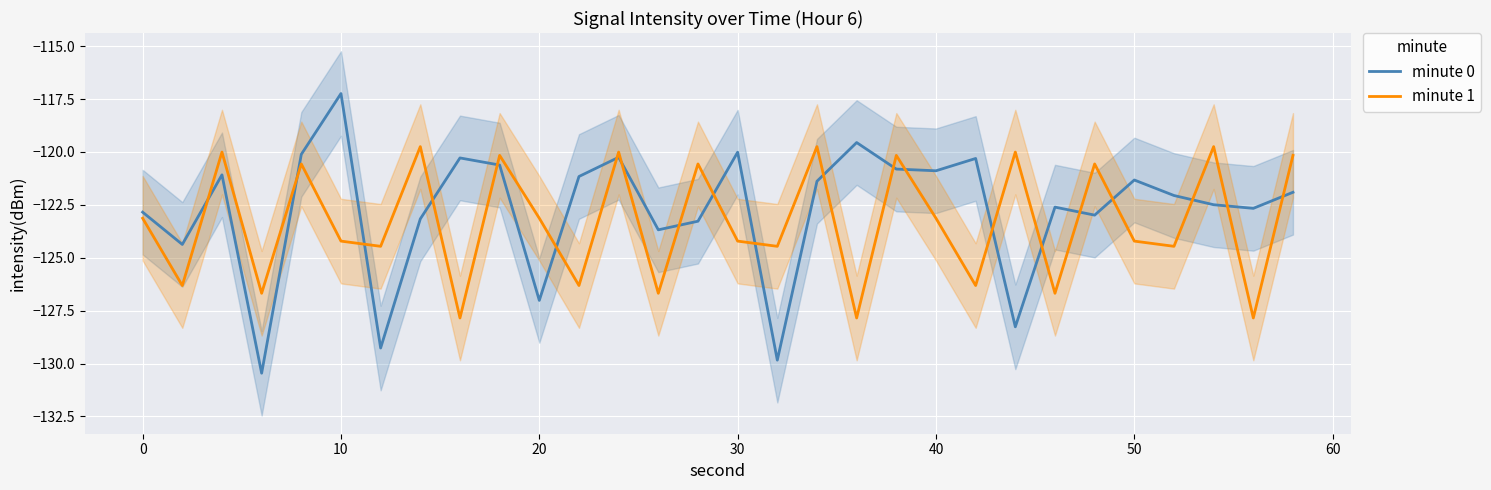

Reading left to right, extract all data points from this chart.

minute 0: -122.8	-124.4	-121.1	-130.5	-120.1	-117.2	-129.3	-123.2	-120.3	-120.6	-127.0	-121.2	-120.3	-123.7	-123.3	-120.0	-129.8	-121.4	-119.6	-120.8	-120.9	-120.3	-128.3	-122.6	-123.0	-121.3	-122.1	-122.5	-122.7	-121.9
minute 1: -123.1	-126.3	-120.0	-126.7	-120.6	-124.2	-124.5	-119.7	-127.8	-120.2	-123.1	-126.3	-120.0	-126.7	-120.6	-124.2	-124.5	-119.7	-127.8	-120.2	-123.1	-126.3	-120.0	-126.7	-120.6	-124.2	-124.5	-119.7	-127.8	-120.2